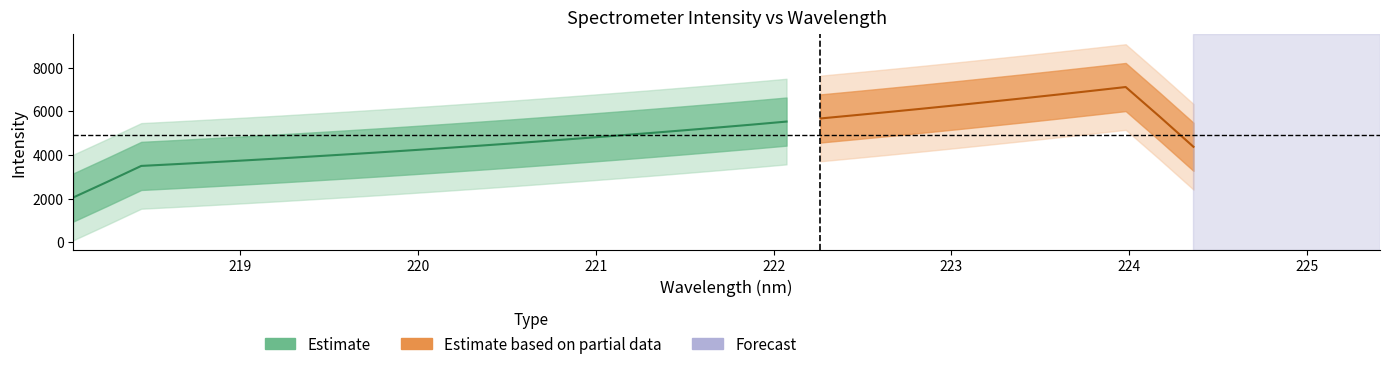

What is the sum of the values at 219.3979 and 220.9264?

8676.8